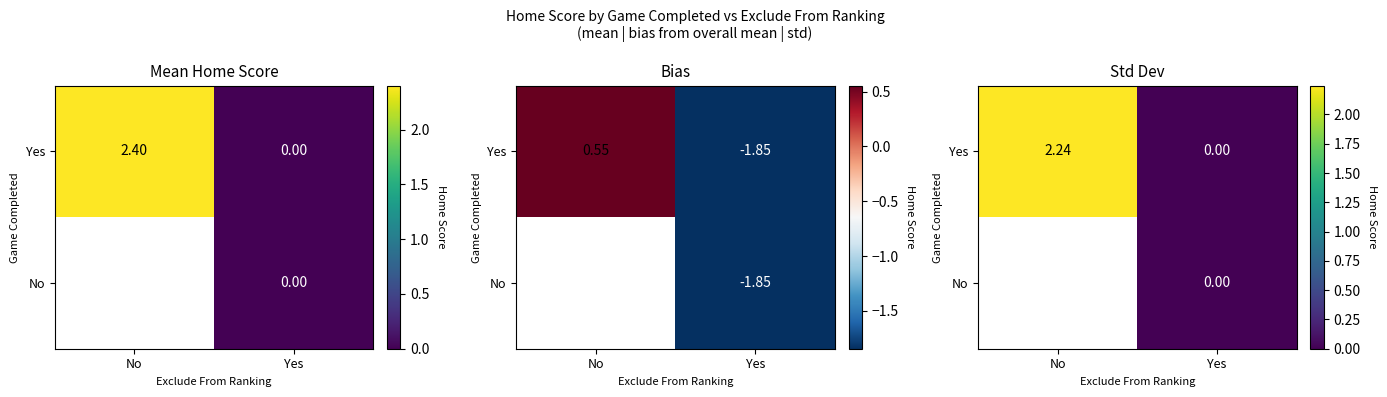

Which has a higher value, Yes or No?

No